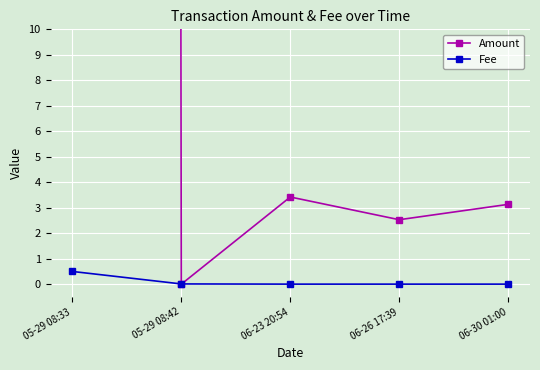

What is the value of the Amount point at the 1st from the left?

2941.9